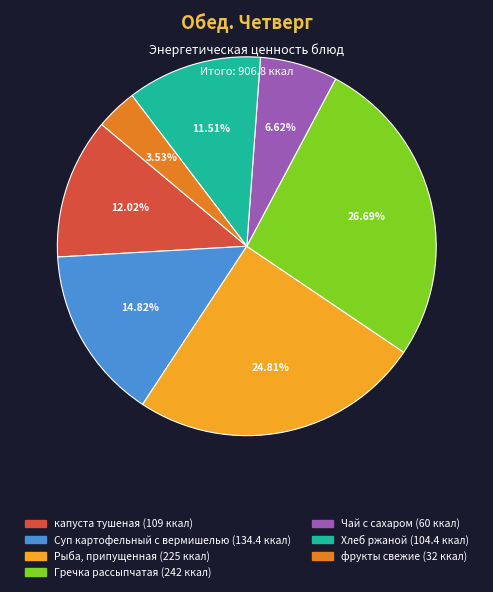

To the nearest percent, what percentage of the pie is фрукты свежие?

4%